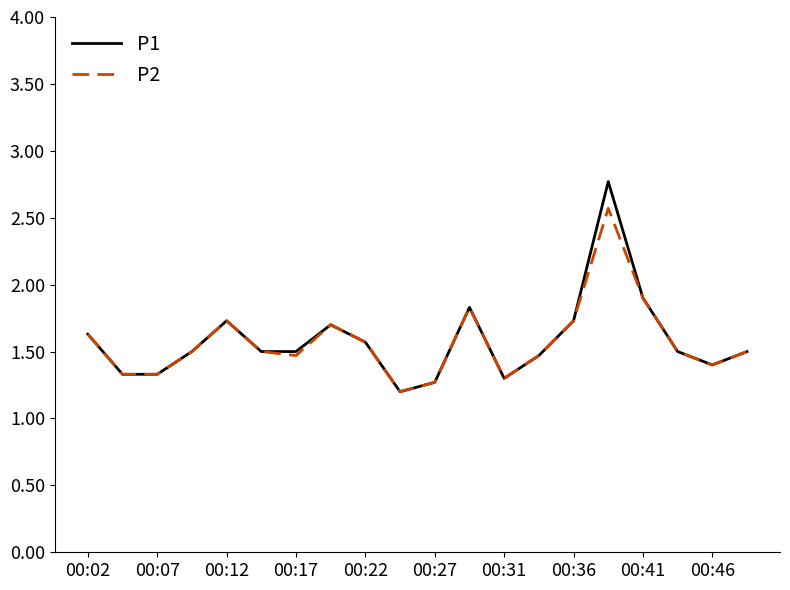

List the series in order of their peak value, lowest first.

P2, P1